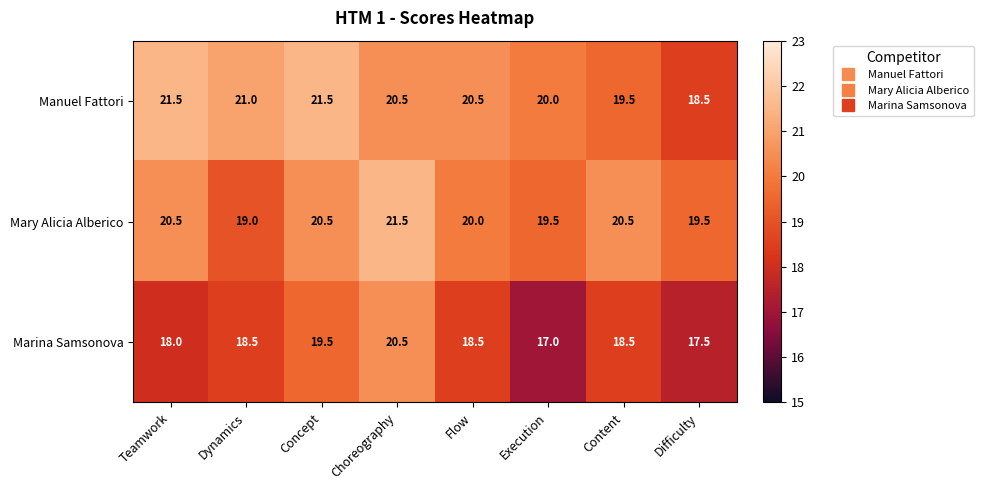

Rank the series at Teamwork from lowest to highest value.

Marina Samsonova, Mary Alicia Alberico, Manuel Fattori